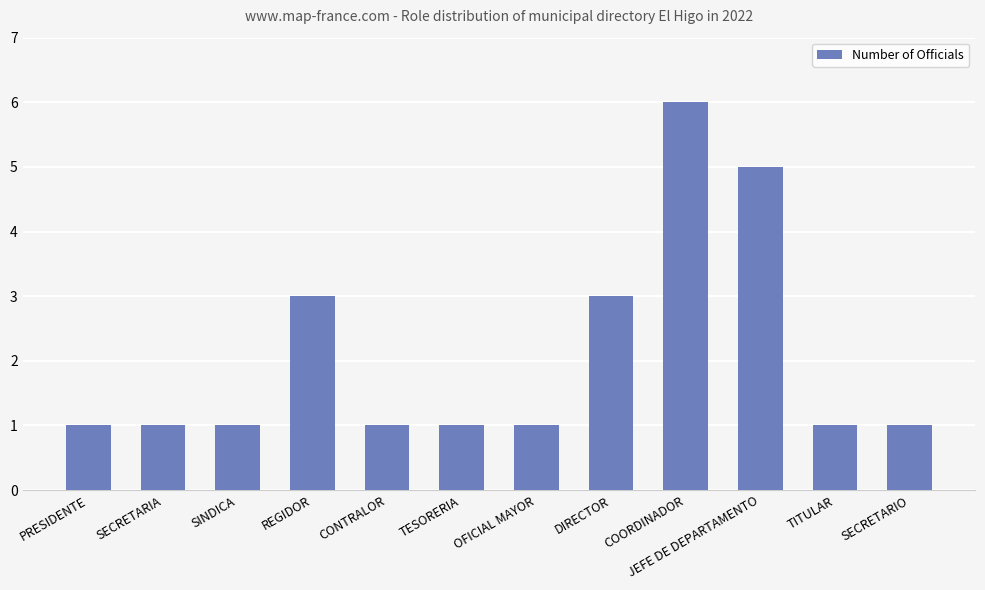

What is the change in value from OFICIAL MAYOR to DIRECTOR?

+2